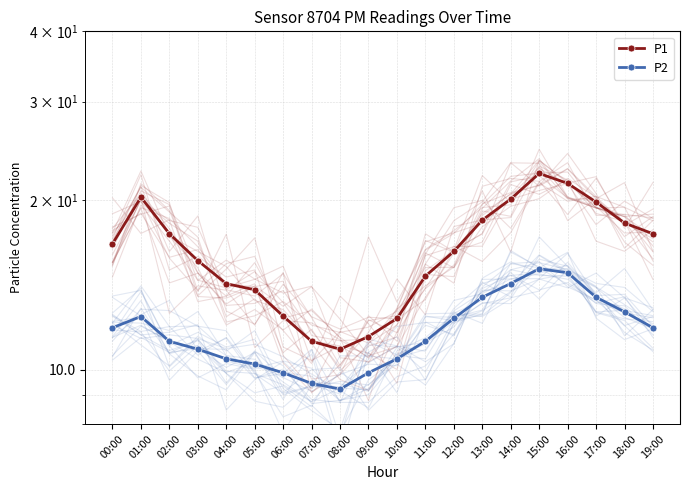

What is the label of the 14th point from the right?

06:00